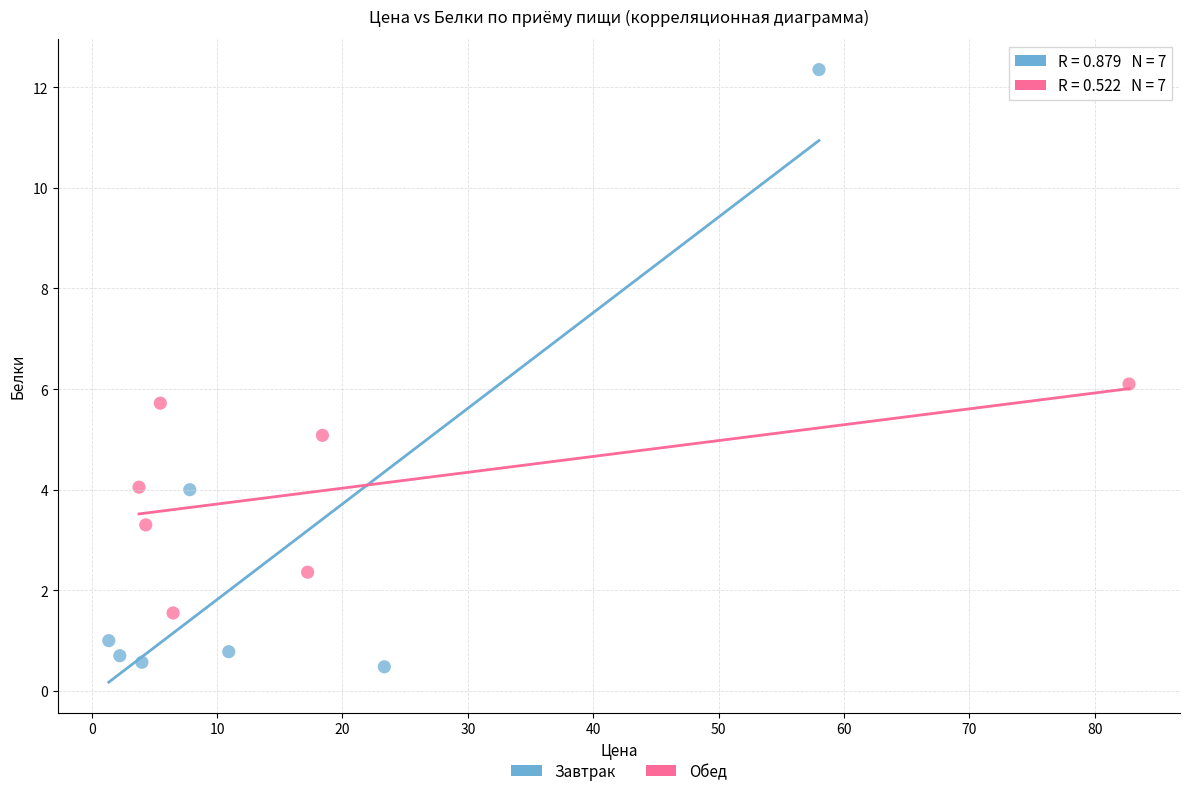

Which series reaches the minimum Y coordinate?

Завтрак